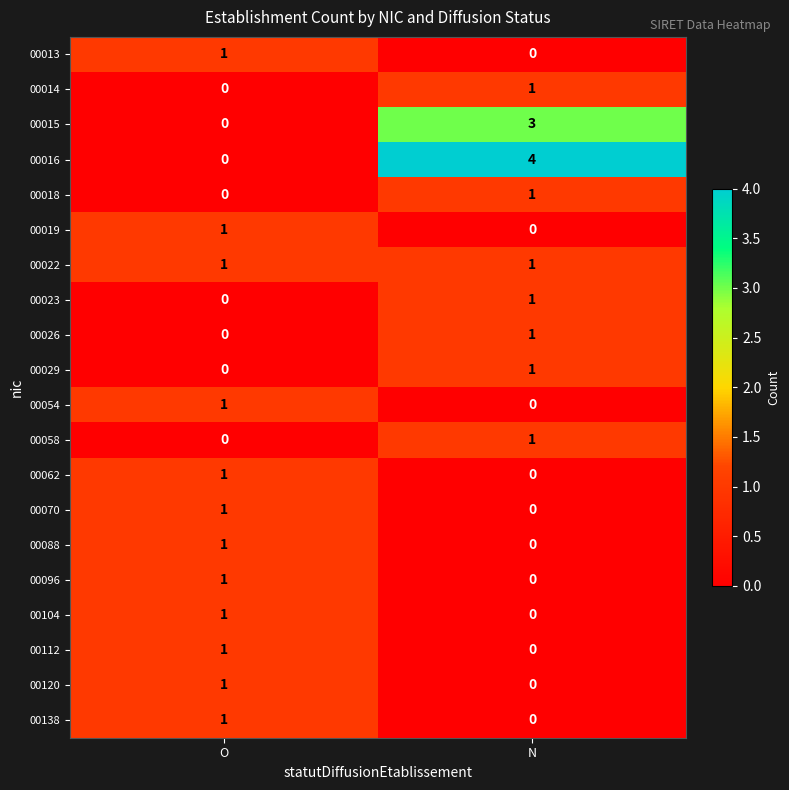

At which category is the sum across all series the highest?

N